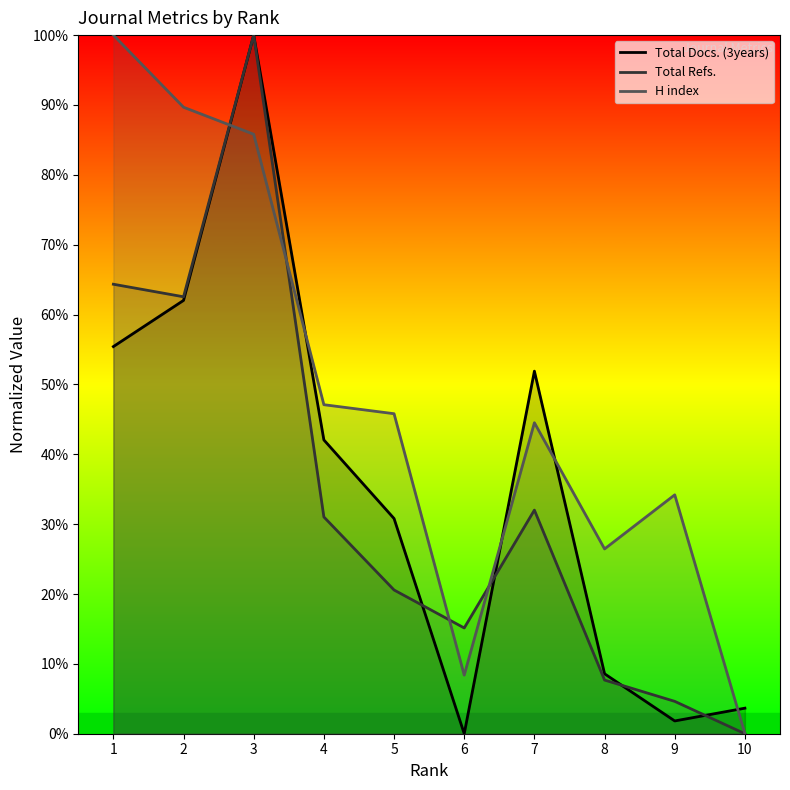

At which label is H index closest to 50?

4